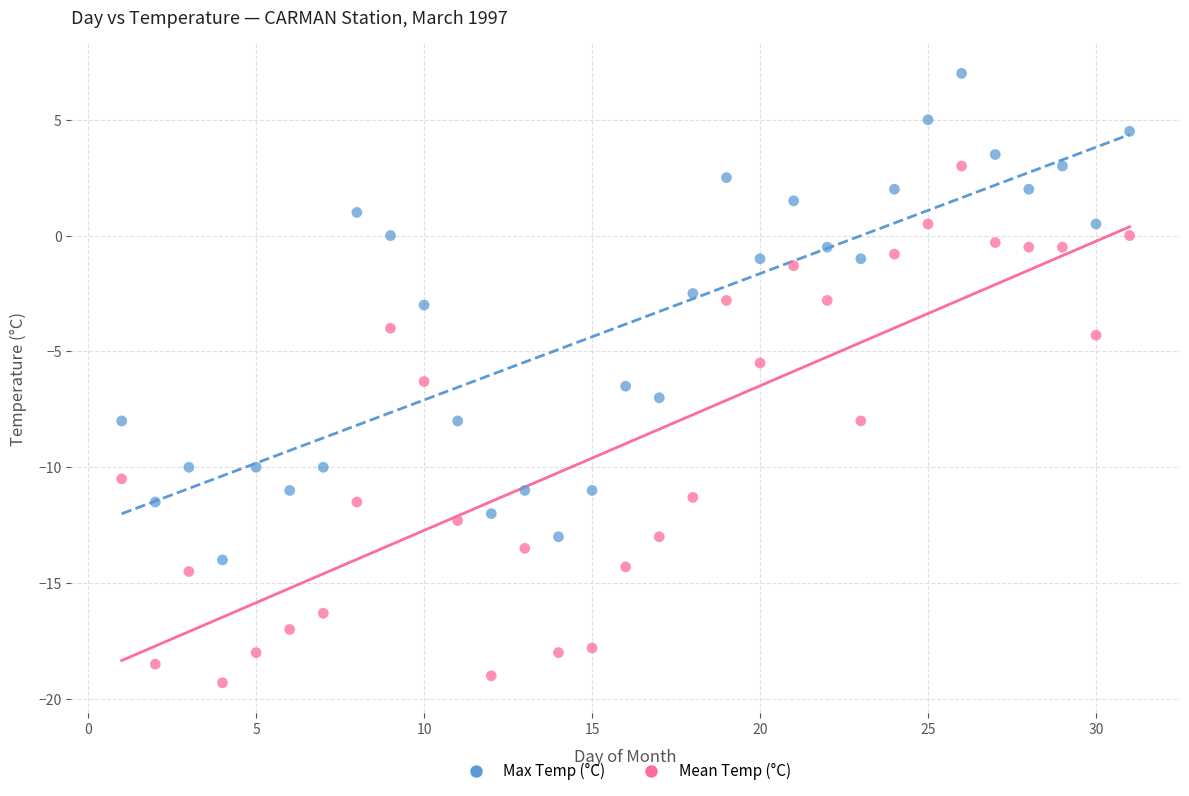

Which series has the widest spread of Y values?

Mean Temp (°C)